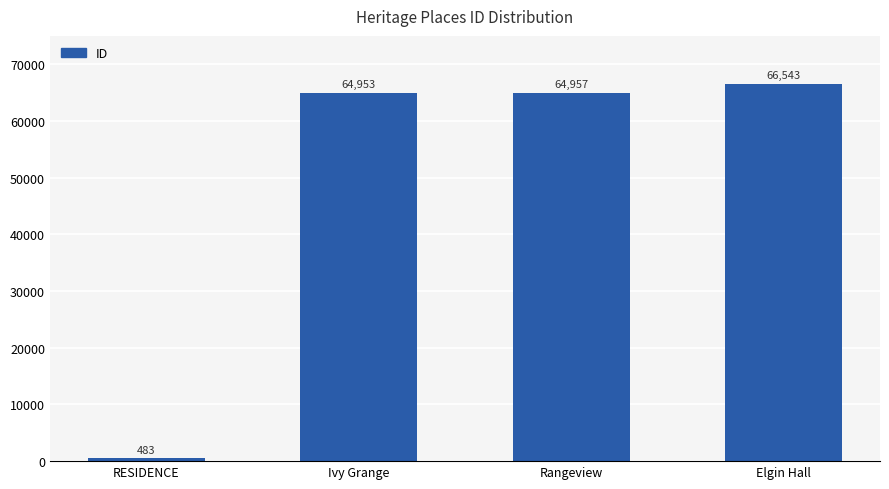

At which label is the value closest to 33513?

Ivy Grange